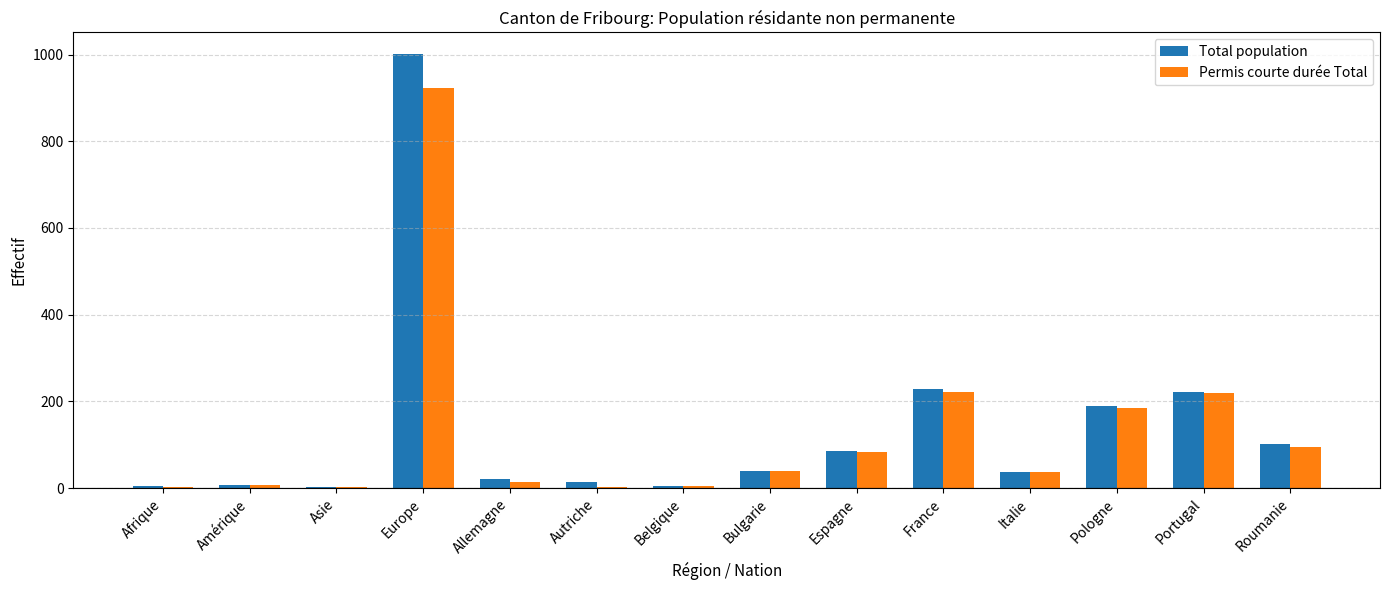

At which category is the sum across all series the highest?

Europe